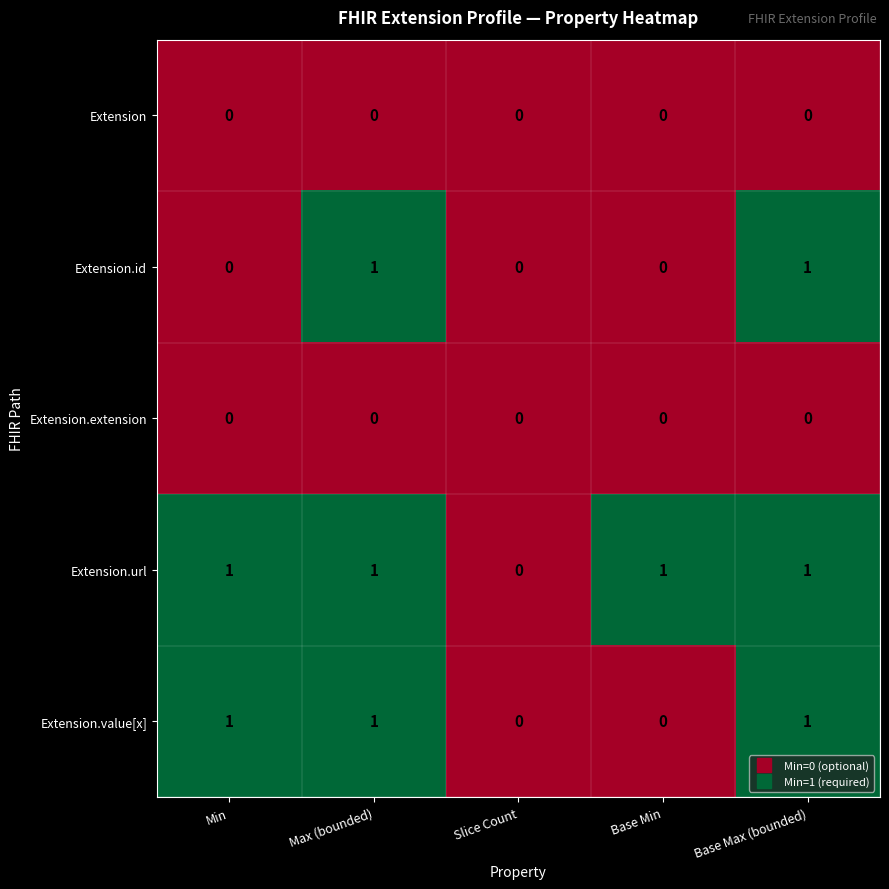

Which series has the largest total across all categories?

Extension.url